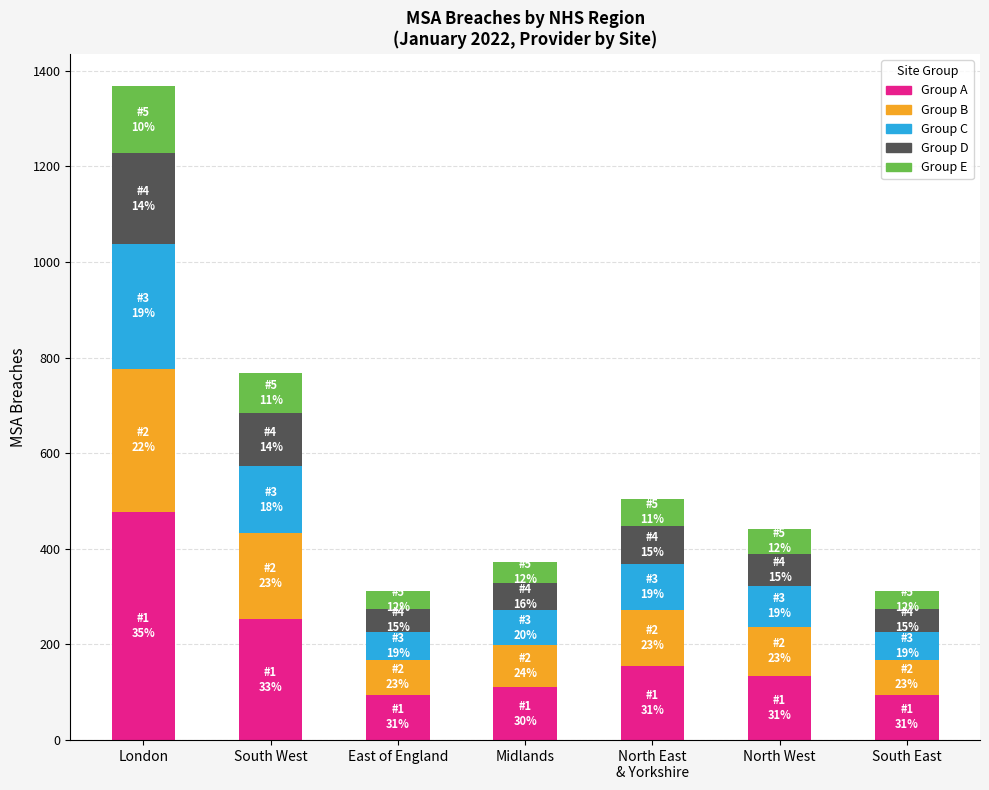

What is the highest value of the Group A series?

477